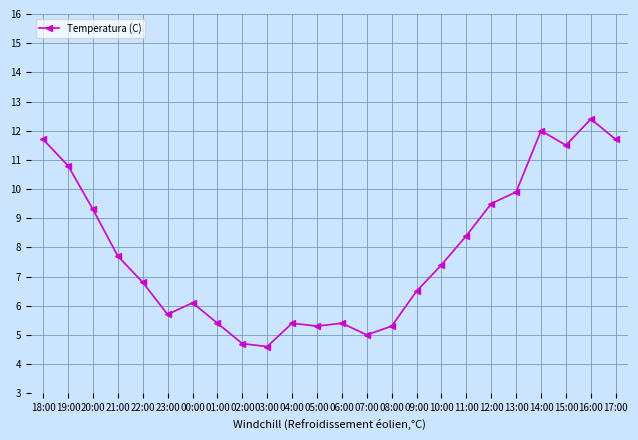

Reading right to left, what are all the values shown in this chart?

11.7	12.4	11.5	12.0	9.9	9.5	8.4	7.4	6.5	5.3	5.0	5.4	5.3	5.4	4.6	4.7	5.4	6.1	5.7	6.8	7.7	9.3	10.8	11.7